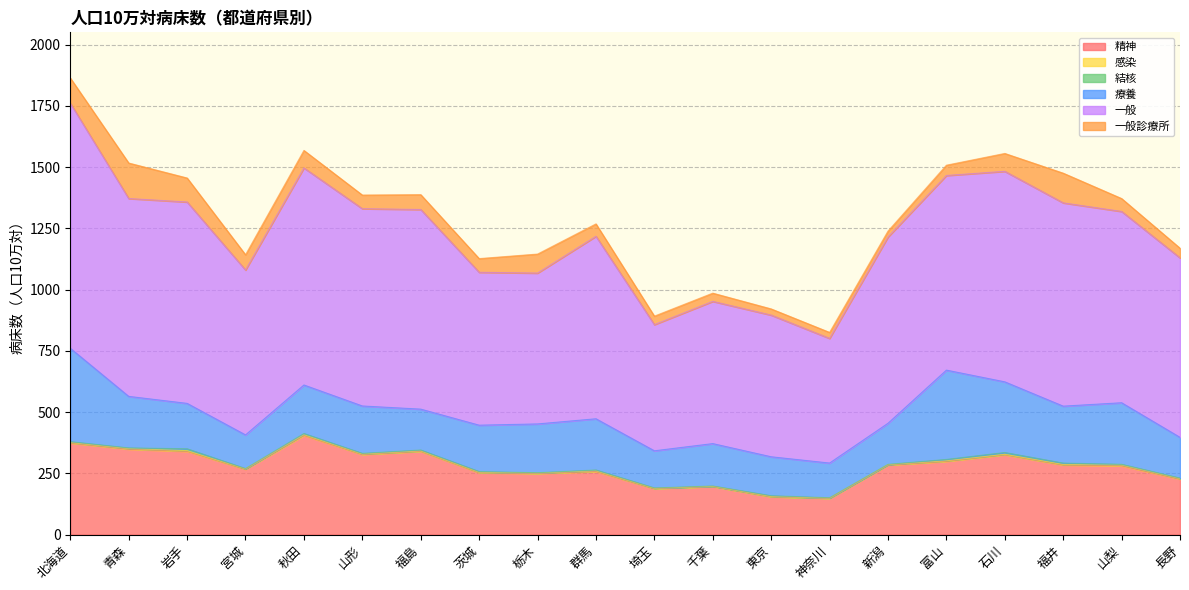

What is the difference between the maximum and minimum values in the 結核 series?

6.1